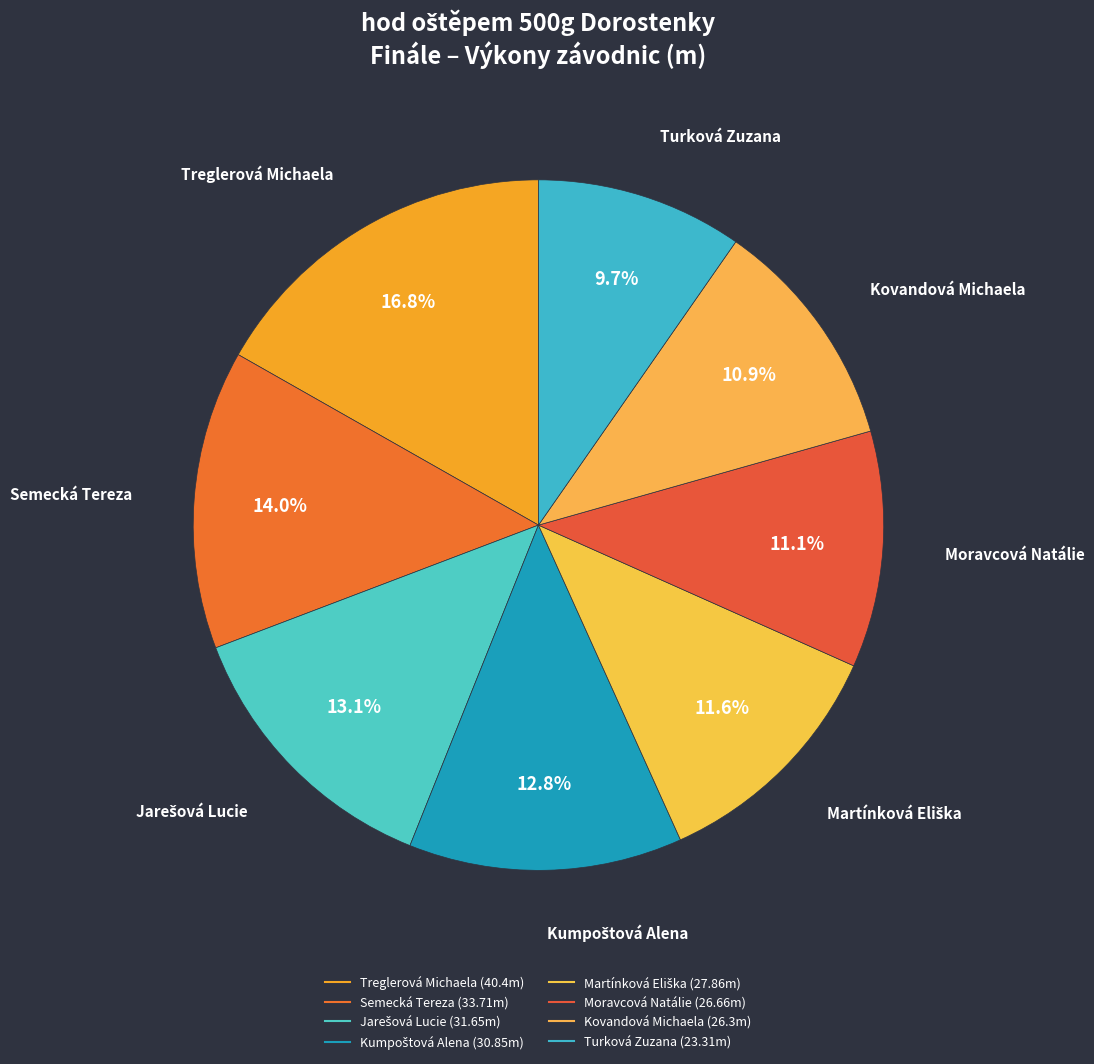

What is the ratio of the value at Kovandová Michaela to the value at Treglerová Michaela?

0.7